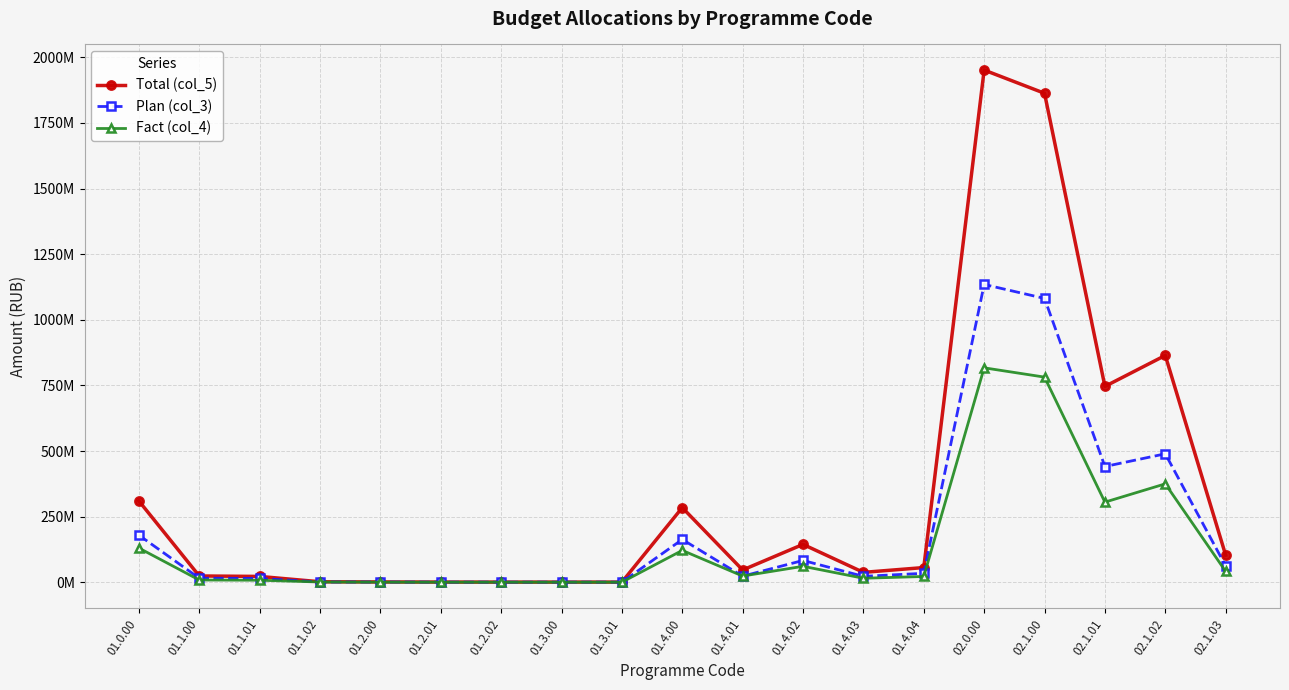

What value does the Plan (col_3) series have at 01.1.01?

14449646.0